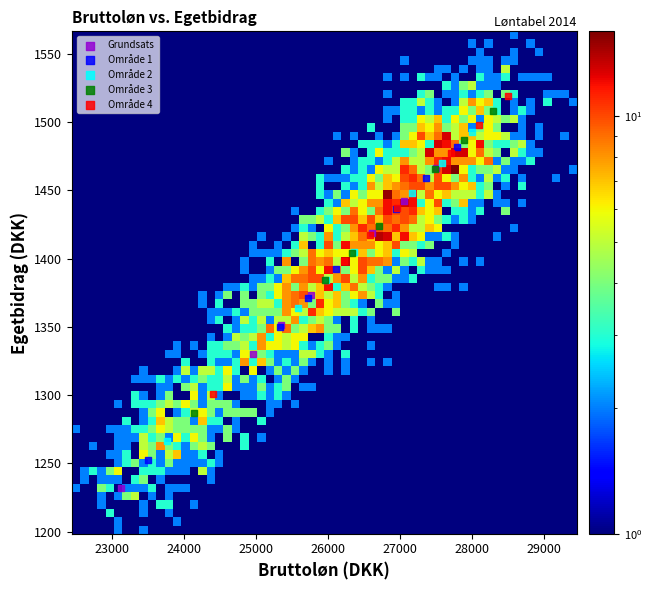

Which series reaches the maximum Y coordinate?

Område 4